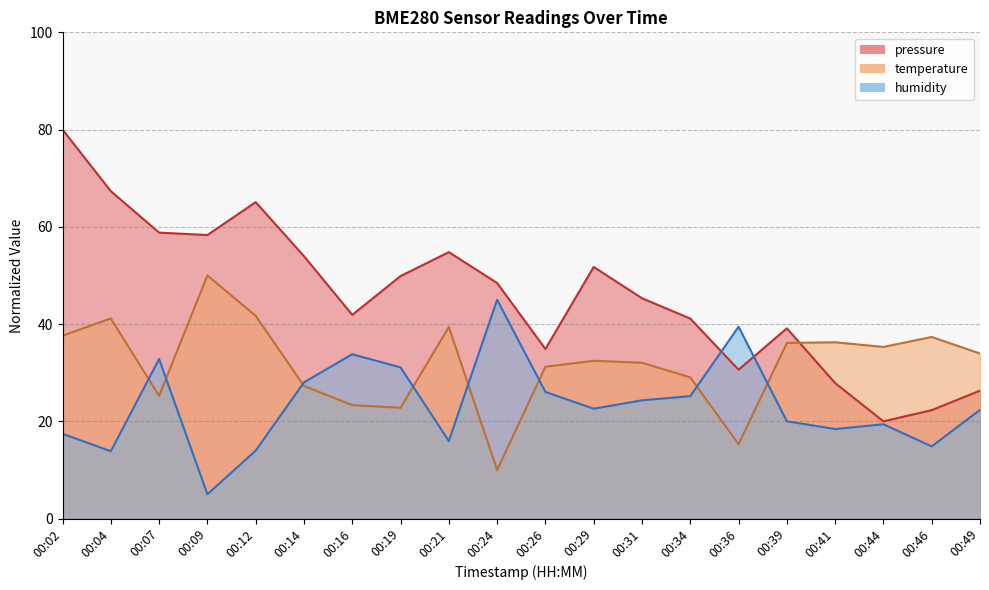

At 00:49, list the series in order from smallest to largest.

humidity, pressure, temperature